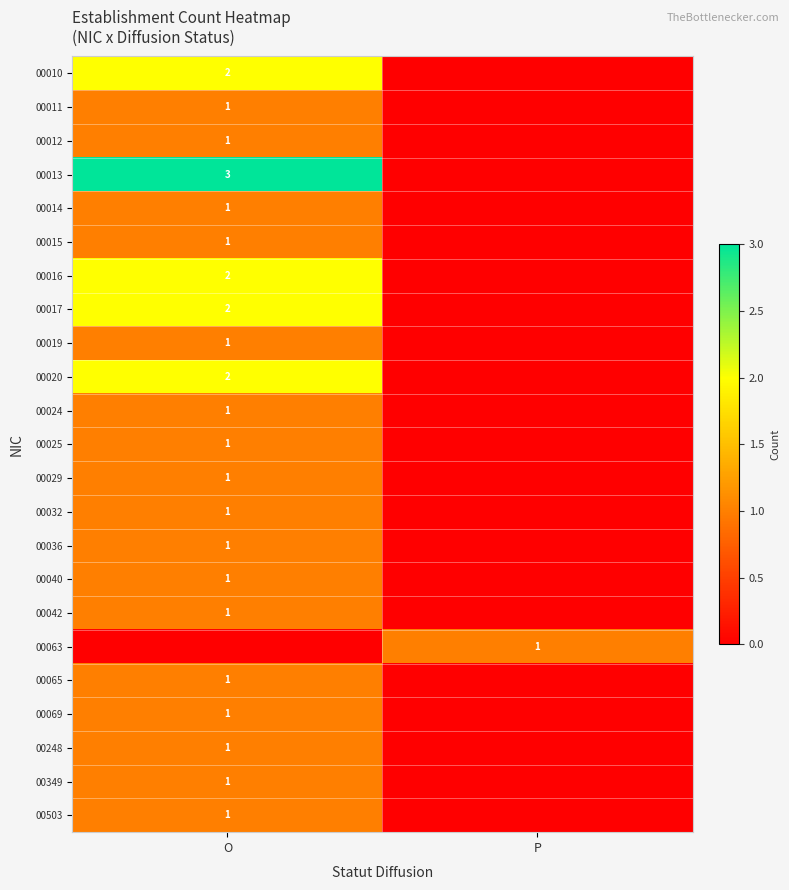

The value of 00019 at O is 1. True or false?

True